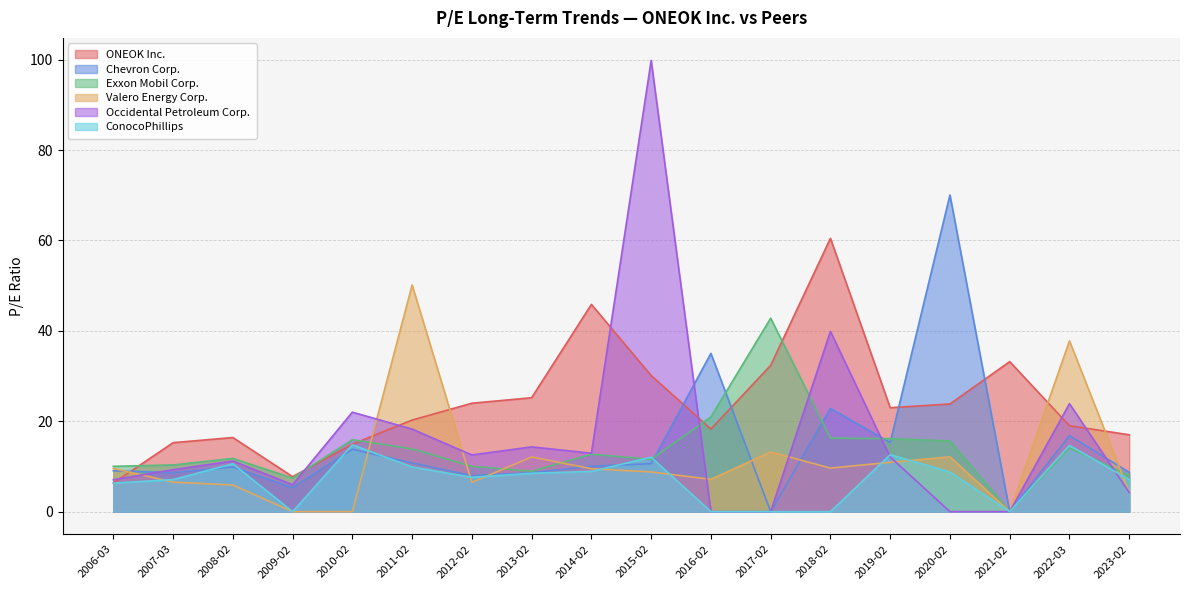

Between 2018-02 and 2011-02, which is larger?

2018-02